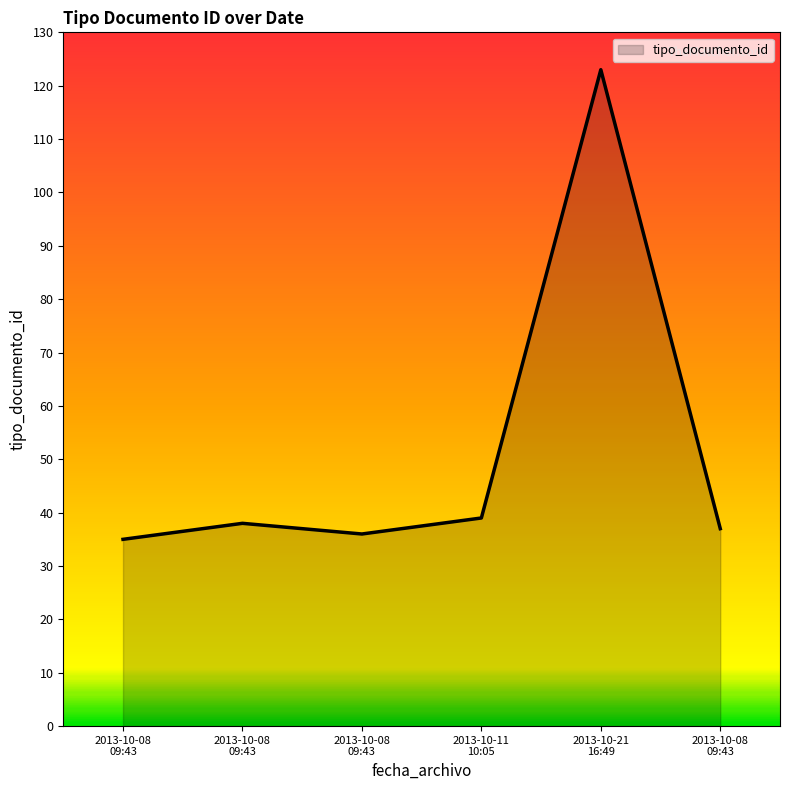

How many series are shown in this chart?

1